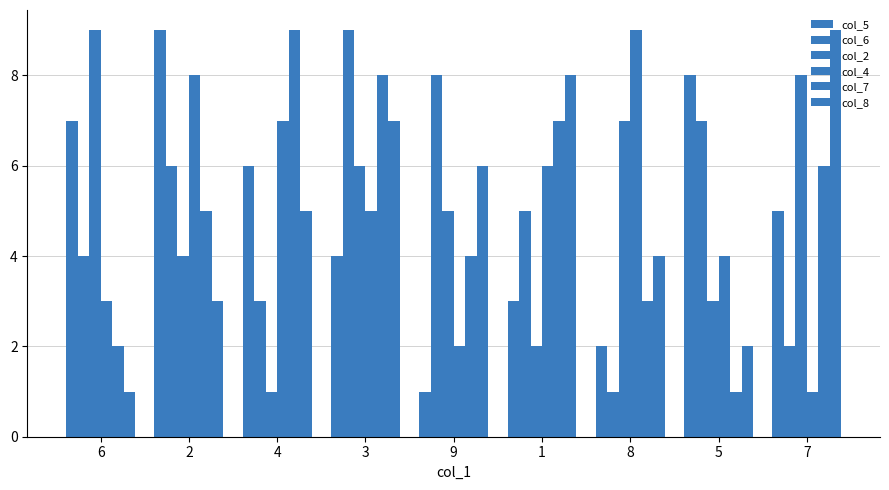

Which series has the largest range (max minus min)?

col_5